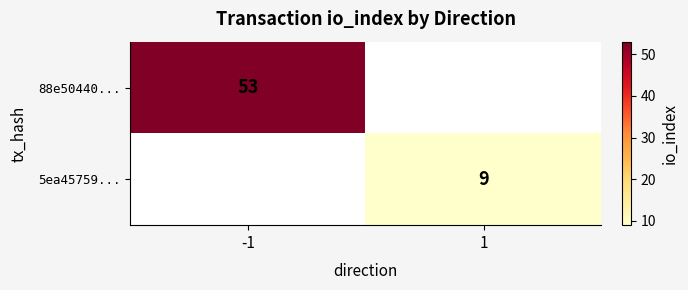

The value of 5ea45759... at 1 is 13. True or false?

False